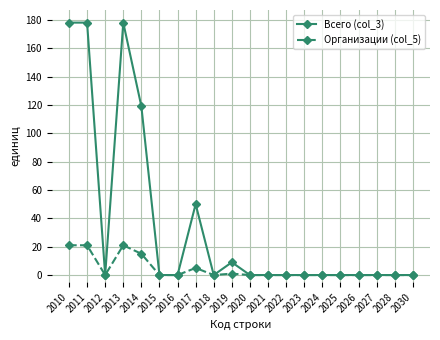

Rank the series by their maximum value, from lowest to highest.

Организации (col_5), Всего (col_3)